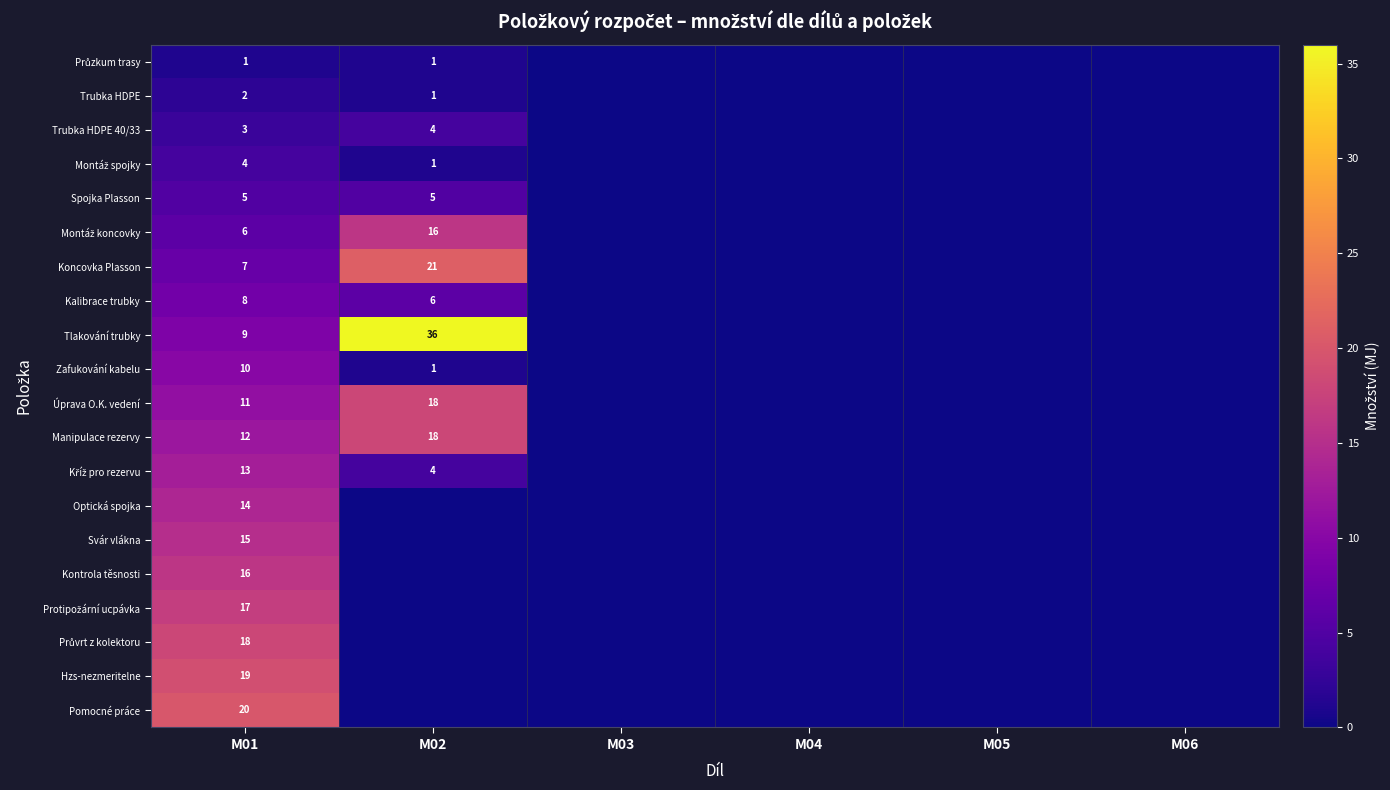

True or false: Zafukování kabelu has a value of 2 at M01.

False